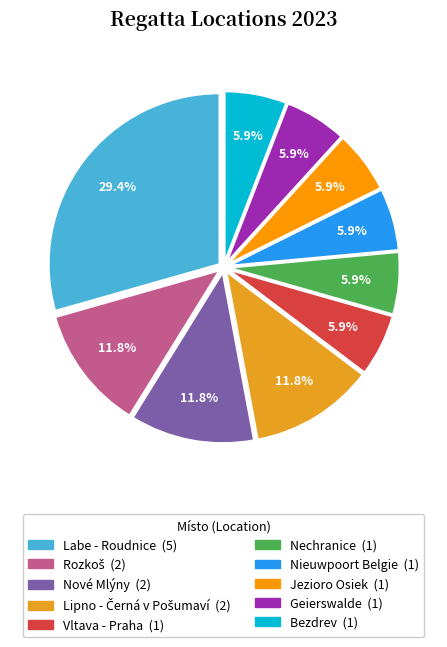

Does Vltava - Praha account for over 50% of the chart?

No